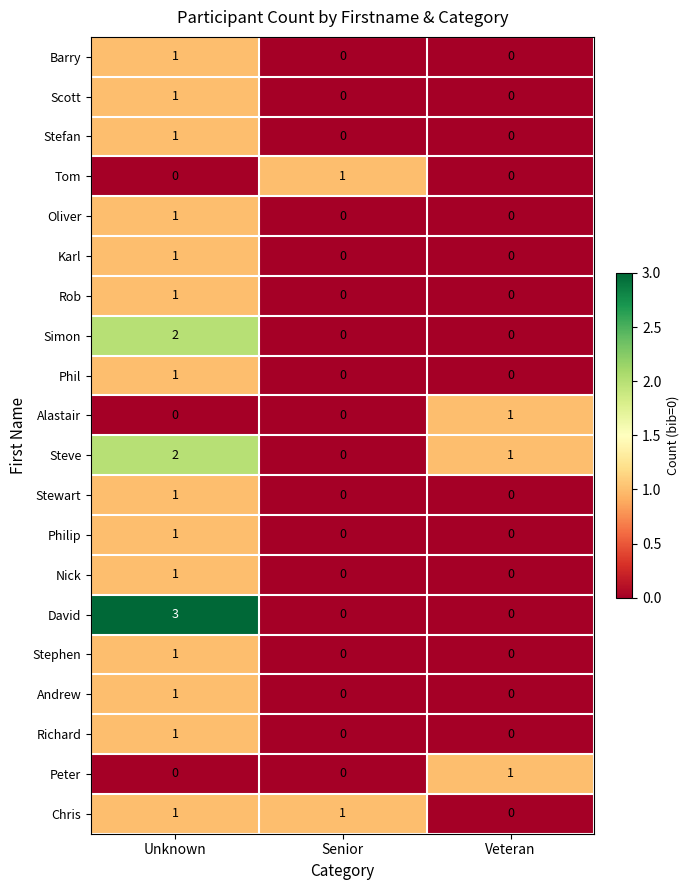

At how many categories does at least one series exceed 0?

3